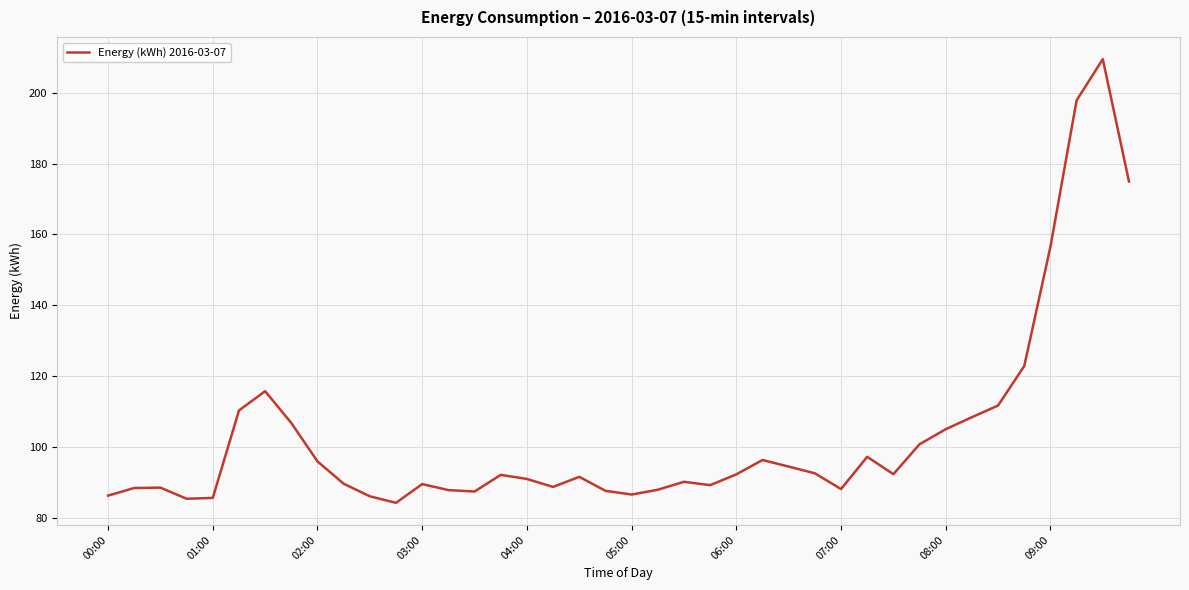

How many distinct data groups are displayed?

1